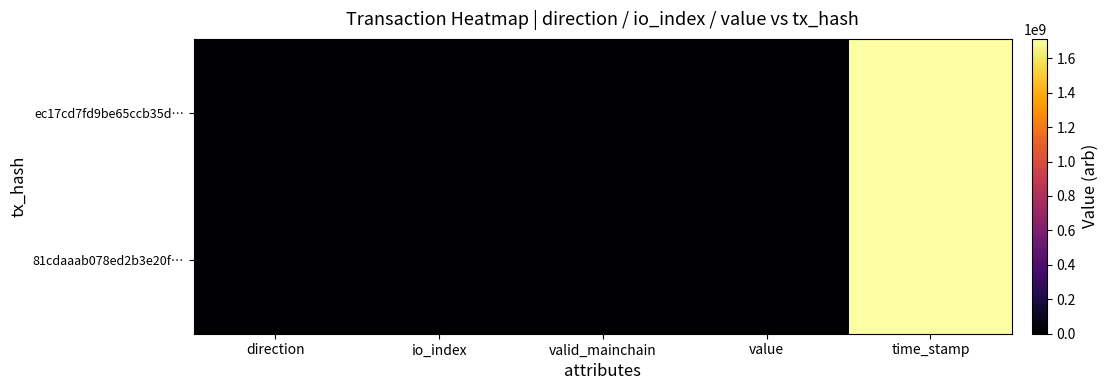

Between io_index and time_stamp, which series saw the biggest shift?

ec17cd7fd9be65ccb35d…